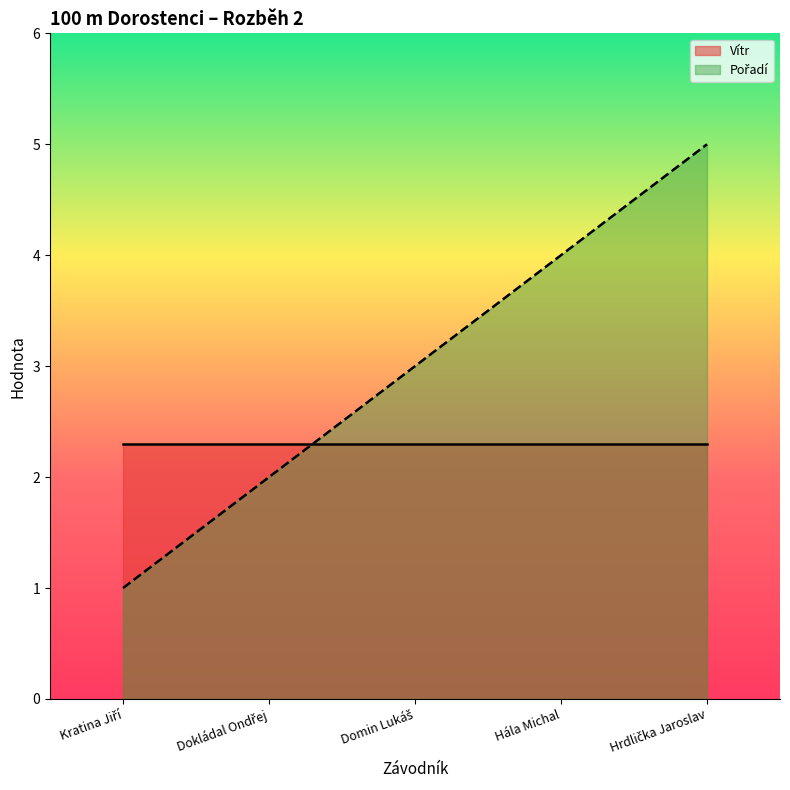

What position from the left is Domin Lukáš?

3